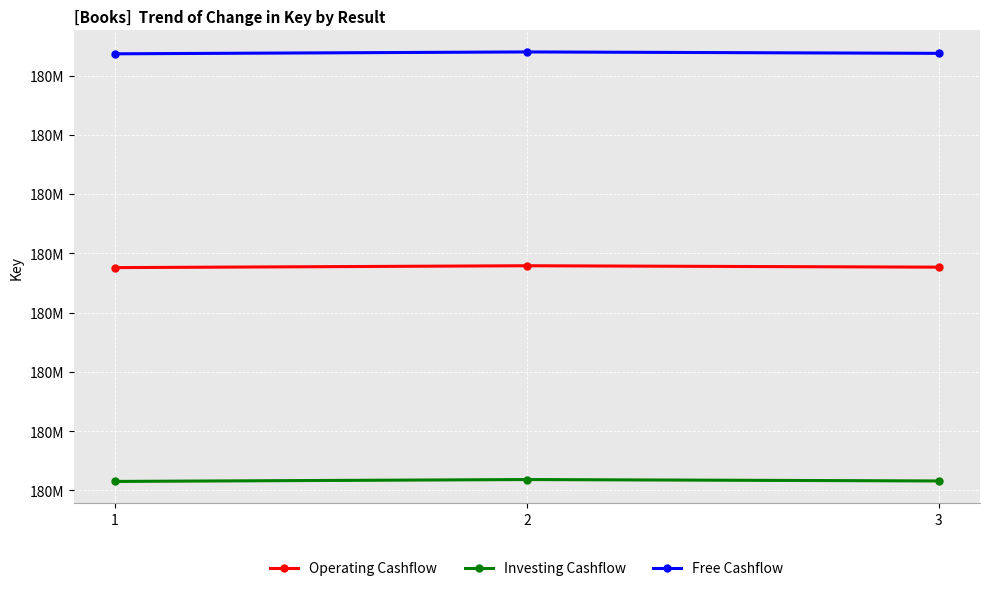

What are all the series names shown in the legend?

Operating Cashflow, Investing Cashflow, Free Cashflow